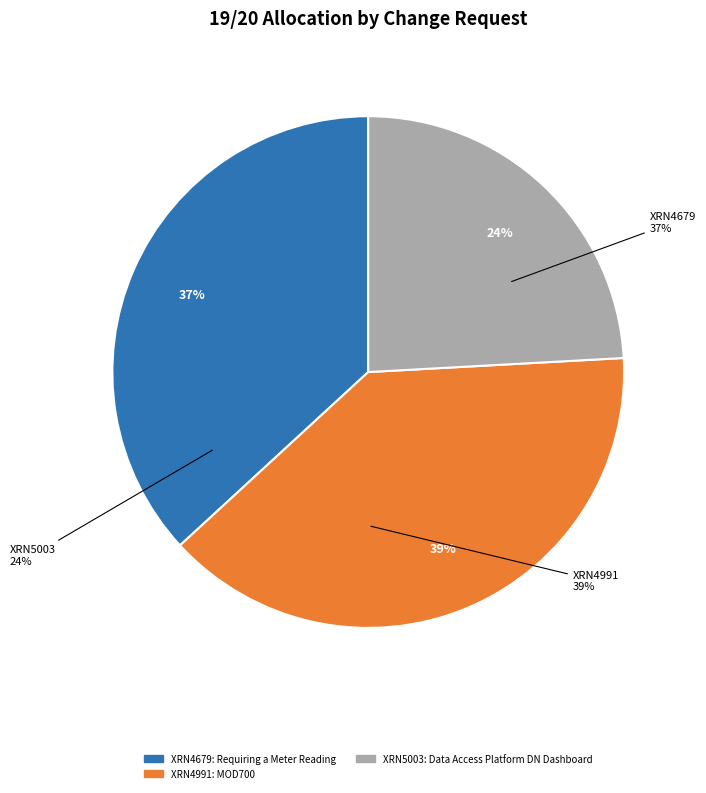

How many segments does this pie chart have?

3